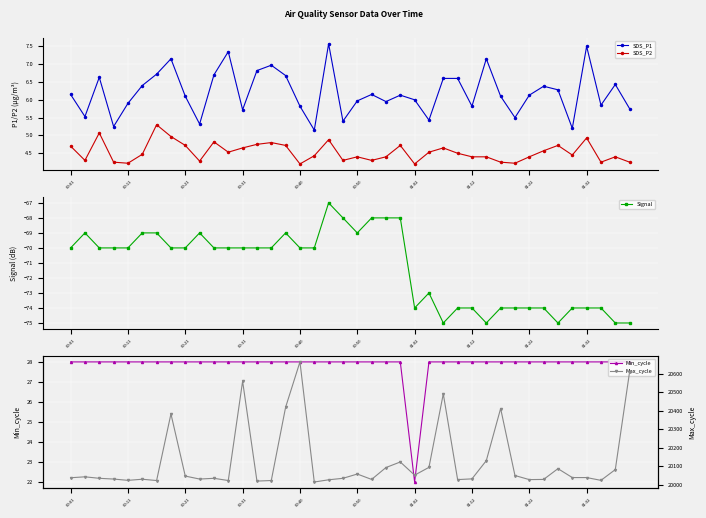

What is the difference between the maximum and minimum values in the Max_cycle series?

647.0